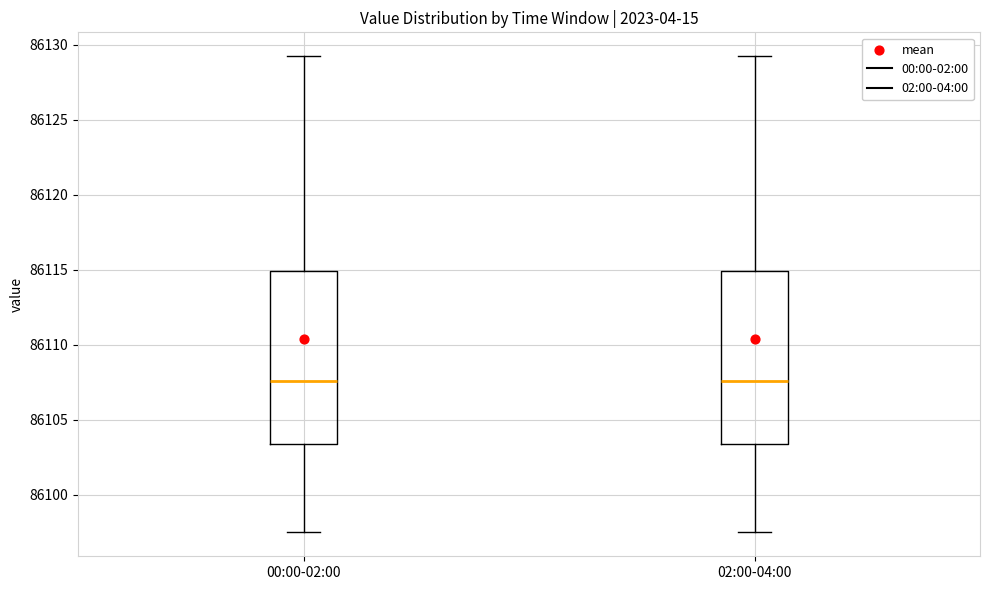

Reading left to right, read every box against the y-axis: the position of its median line, the range the box covers, and the ends of its whiskers. The values are not printed on the chart, so give them approximately, as read against the axis.

00:00-02:00: median 86107.5, box 86103.5 to 86115.0, whiskers 86097.5 to 86129.5
02:00-04:00: median 86107.5, box 86103.5 to 86115.0, whiskers 86097.5 to 86129.5